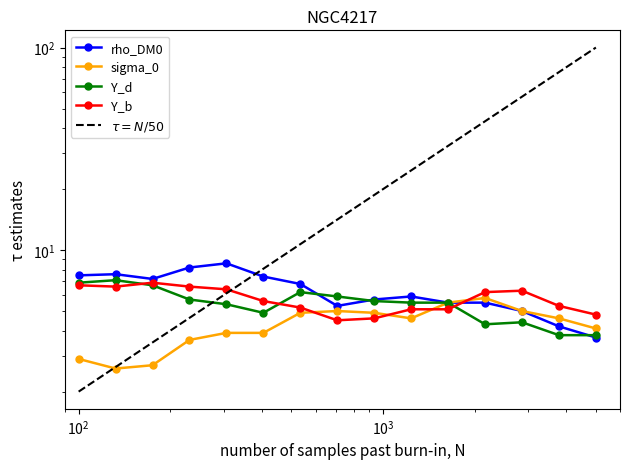

True or false: 5.592 and 2.490 cross at least once.

False